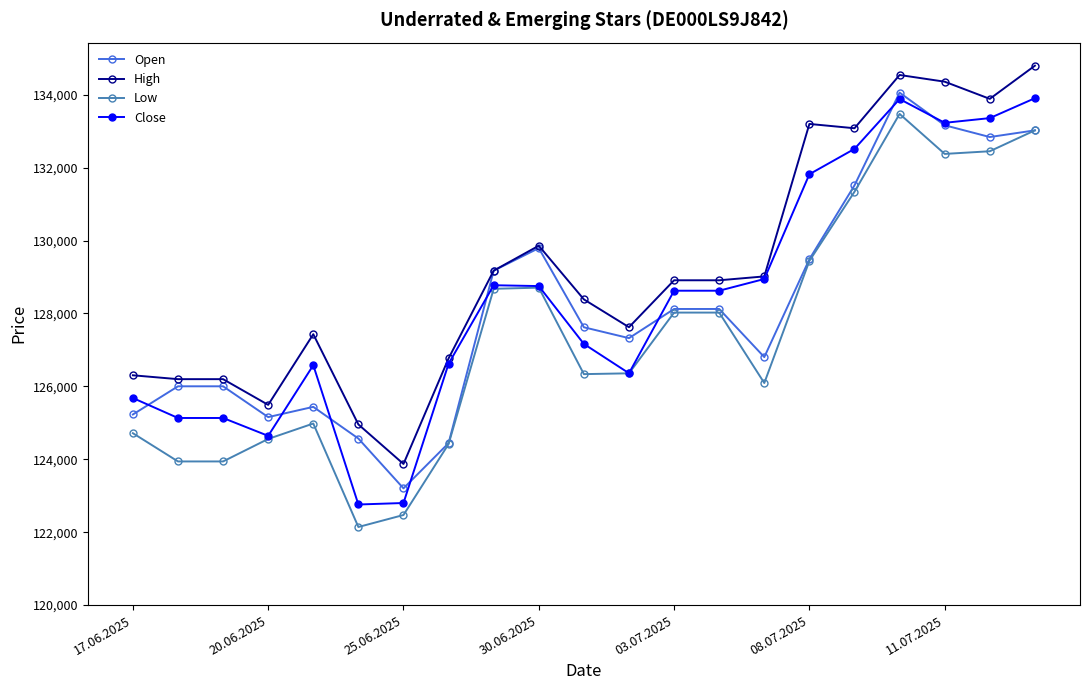

True or false: High and Low cross at least once.

False